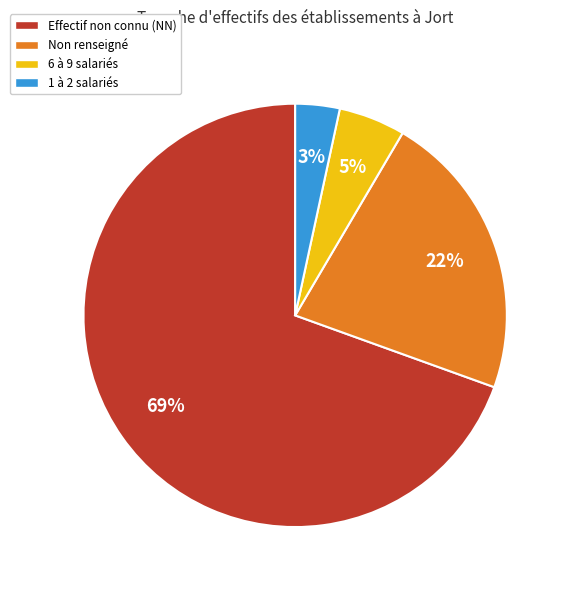

How many slices are in this pie chart?

4